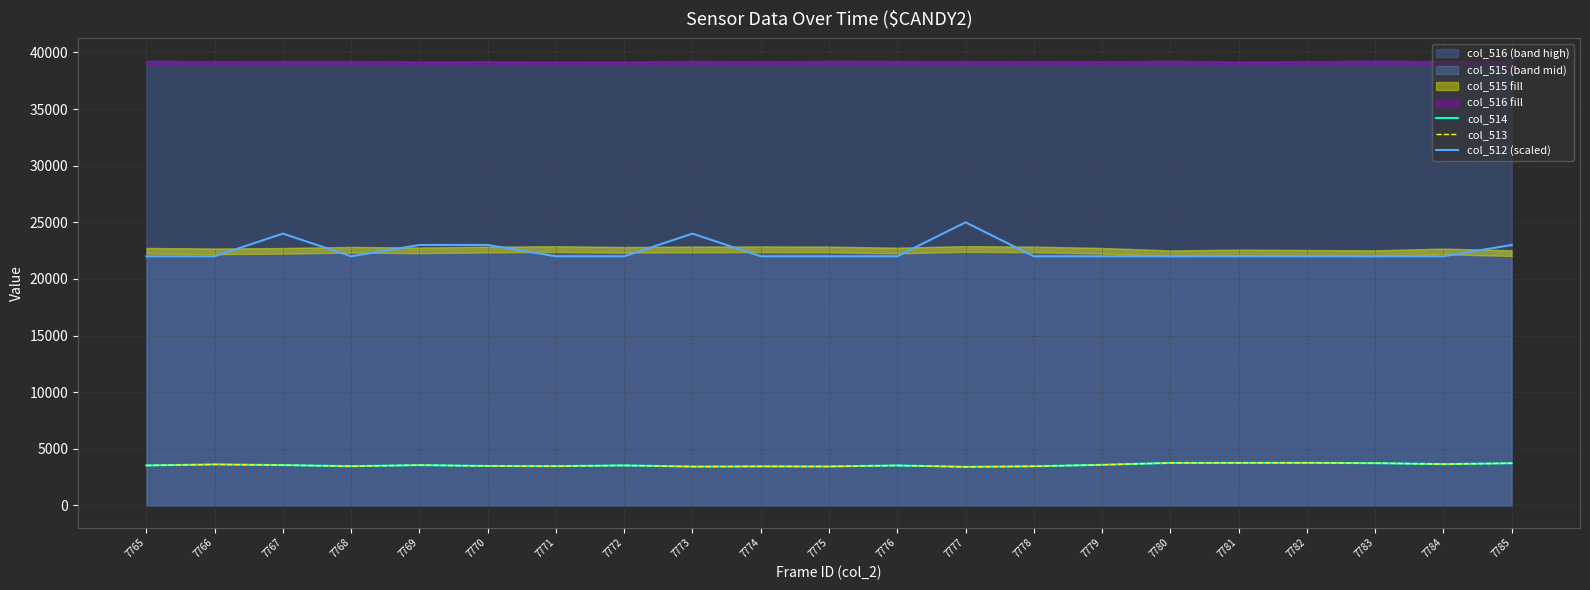

What is the difference between the col_514 values at 7769 and 7778?

106